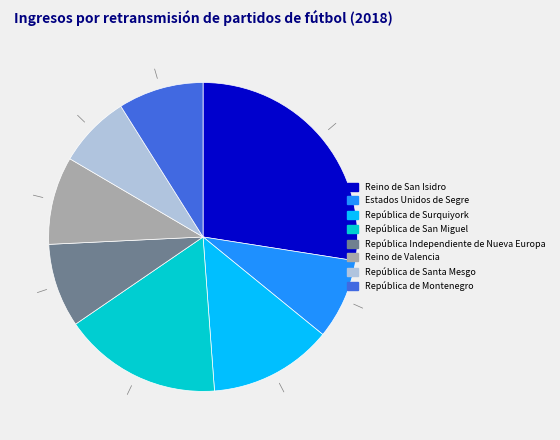

Does República Independiente de Nueva Europa account for over 50% of the chart?

No